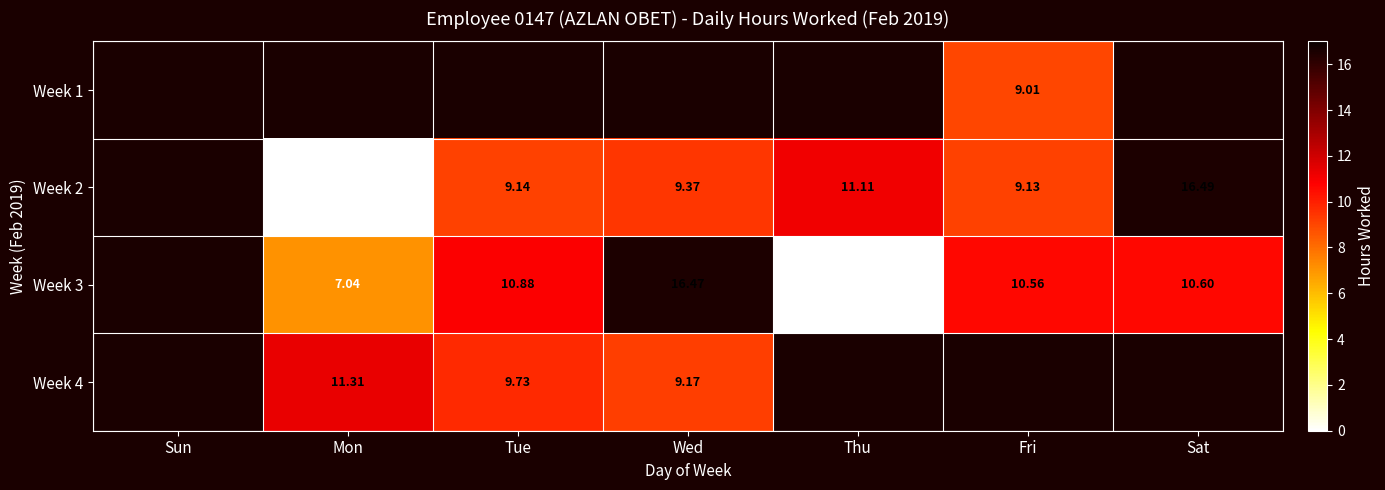

Is the value of Week 2 at Fri greater than the value of Week 4 at Tue?

No